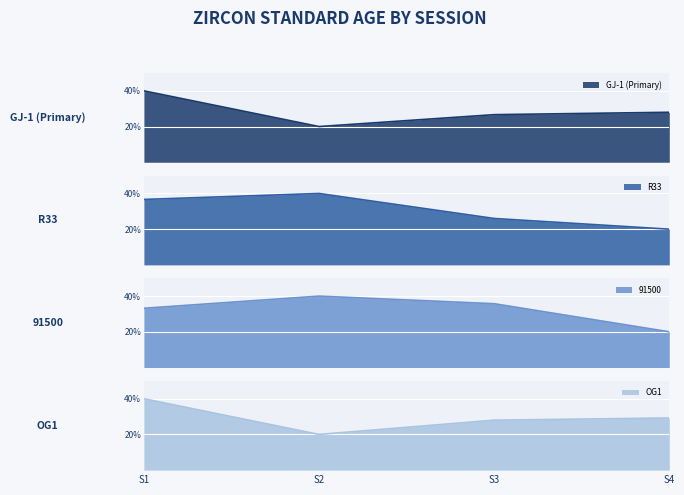

True or false: R33 has more than 1 interior local peaks.

False